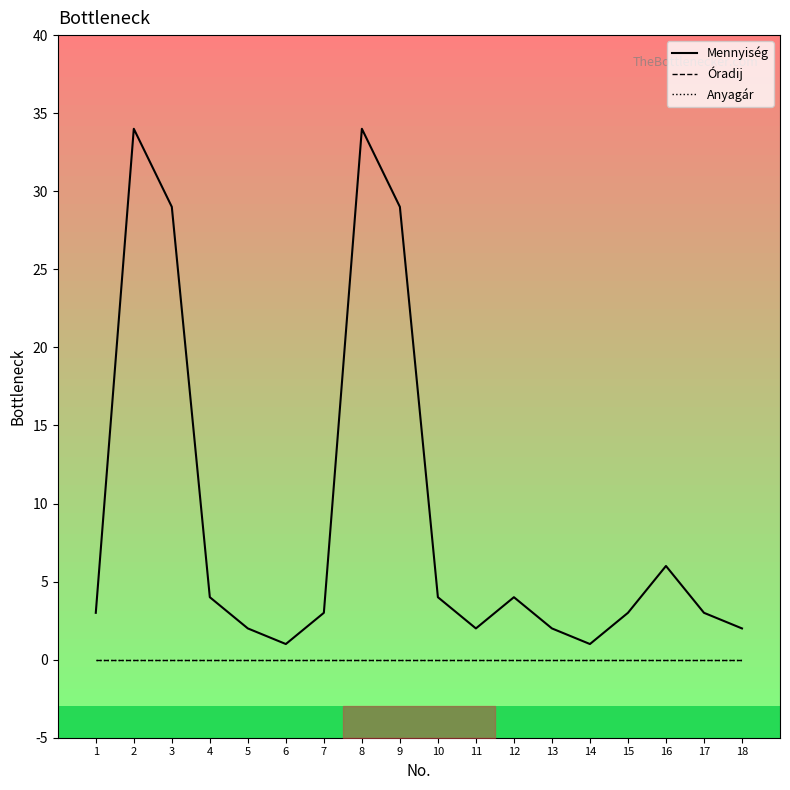

At which category is the sum across all series the highest?

2